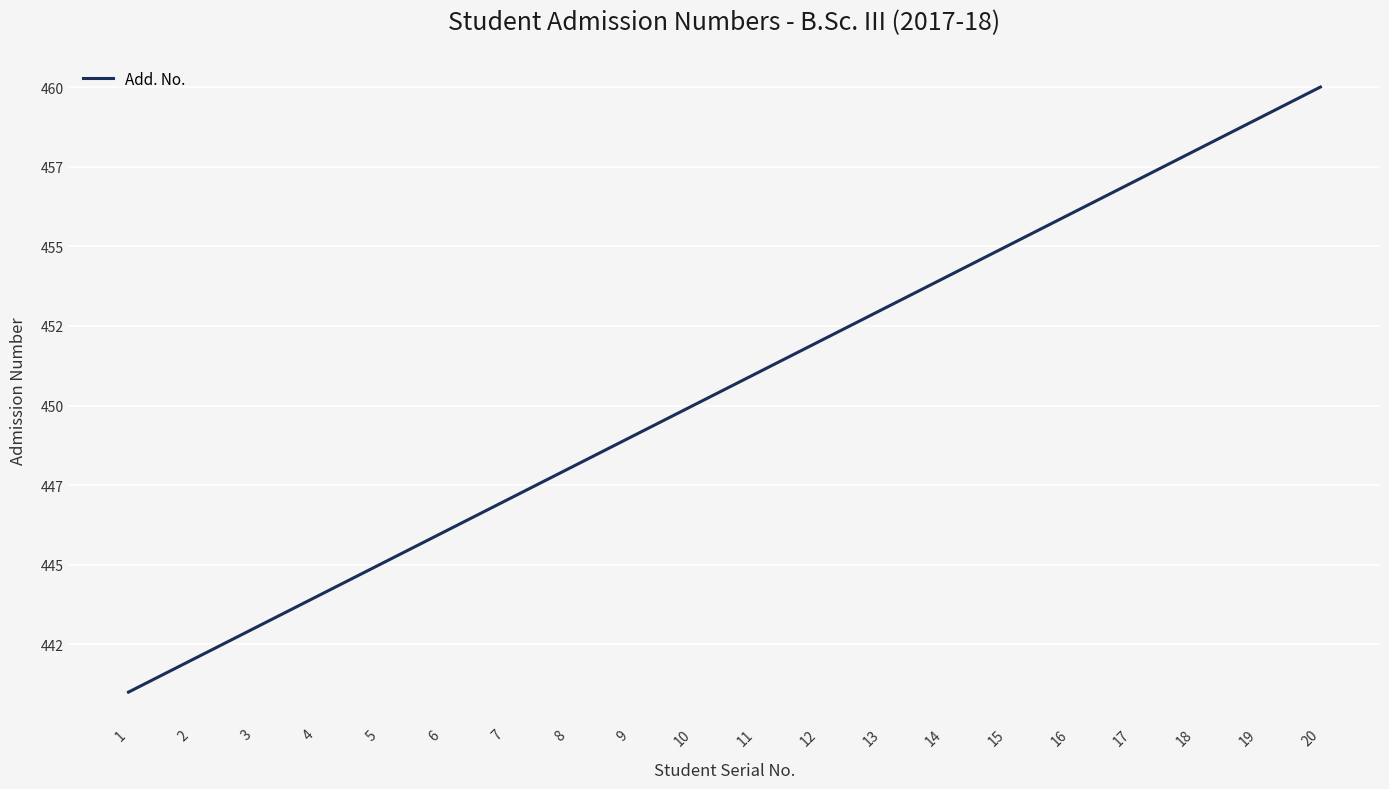

Which label corresponds to the smallest value in the chart?

1